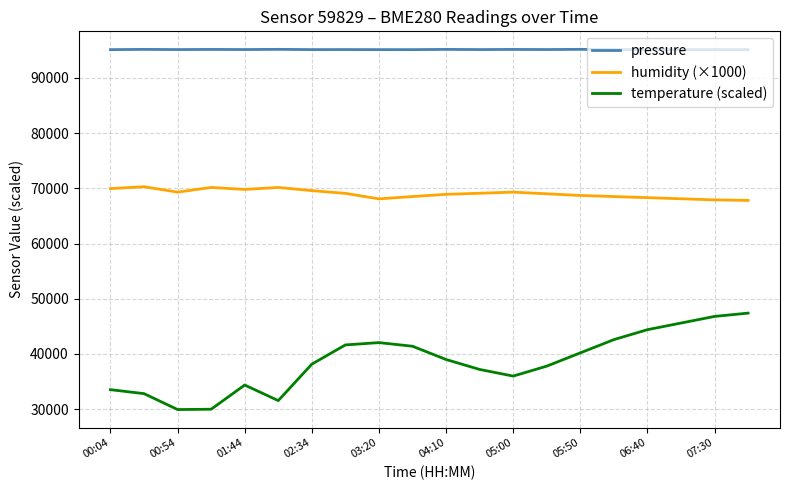

What is the difference between the second highest and second lowest values in the humidity (×1000) series?

2250.0